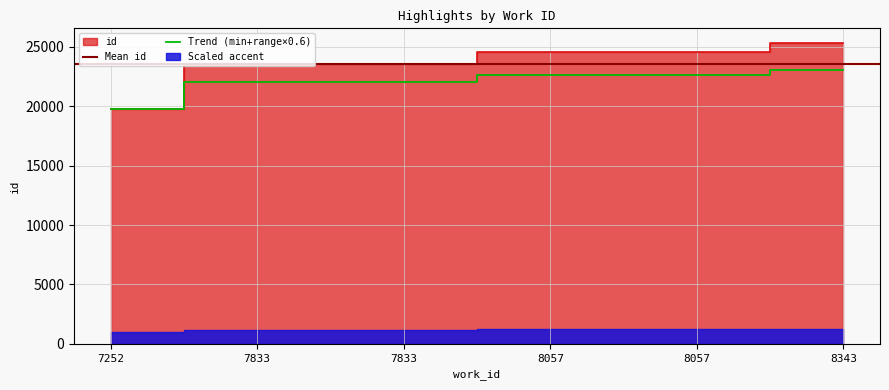

The chart shows a value of 24546 at 8057. True or false?

True